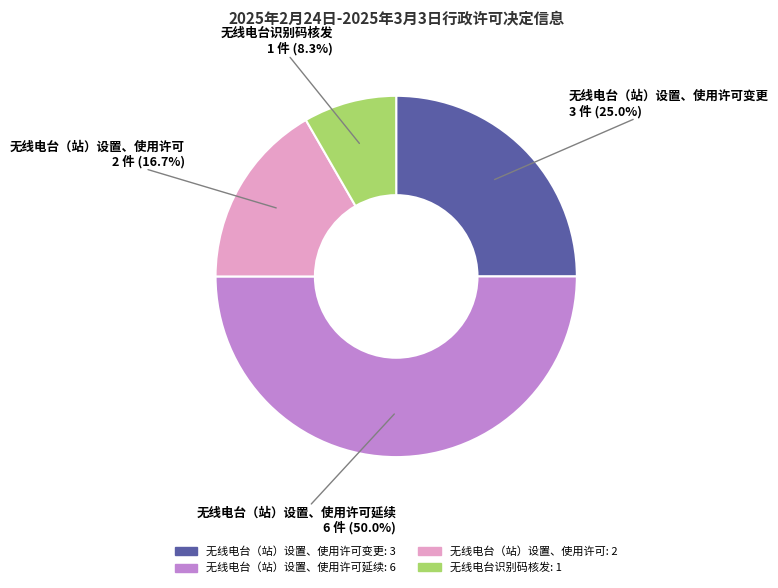

To the nearest percent, what is the combined percentage of 无线电台（站）设置、使用许可延续 and 无线电台（站）设置、使用许可变更?

75%